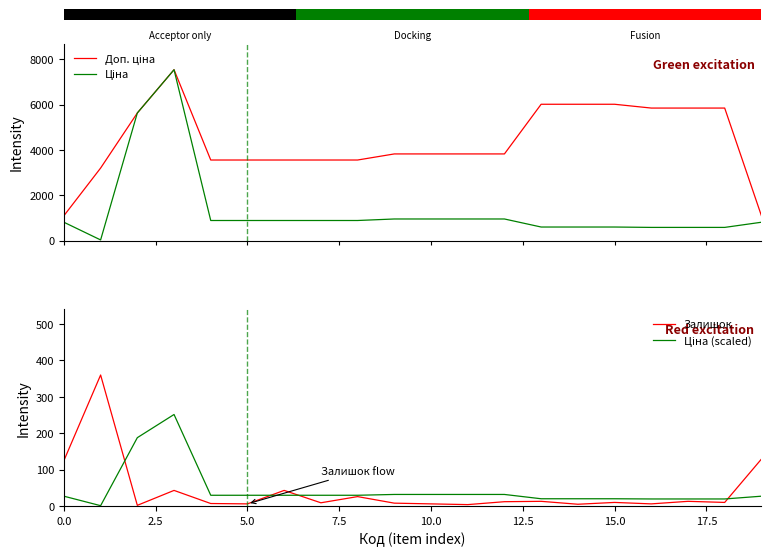

What is the maximum value for Залишок?

360.0